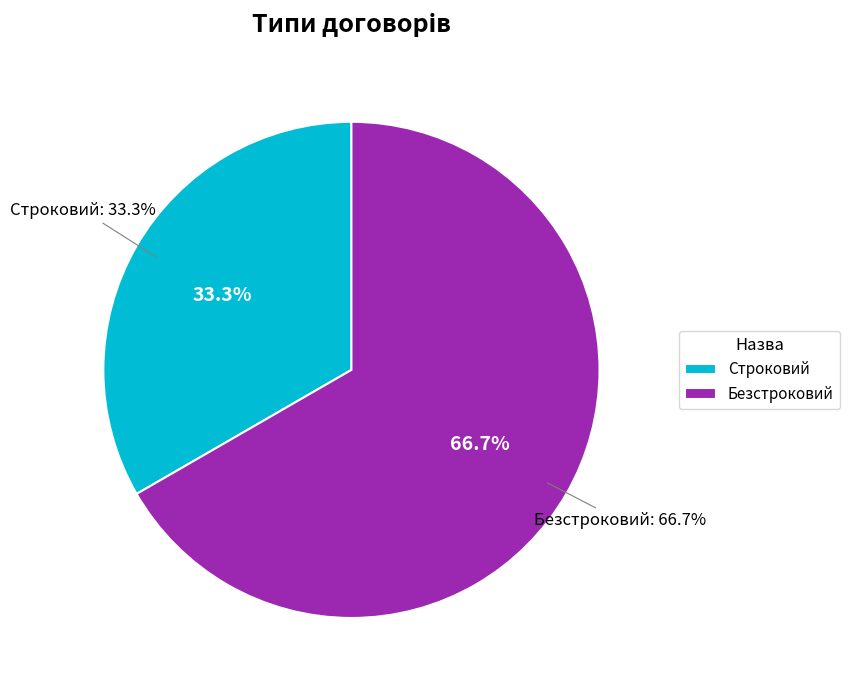

What is the ratio of the value at Безстроковий to the value at Строковий?

2.0